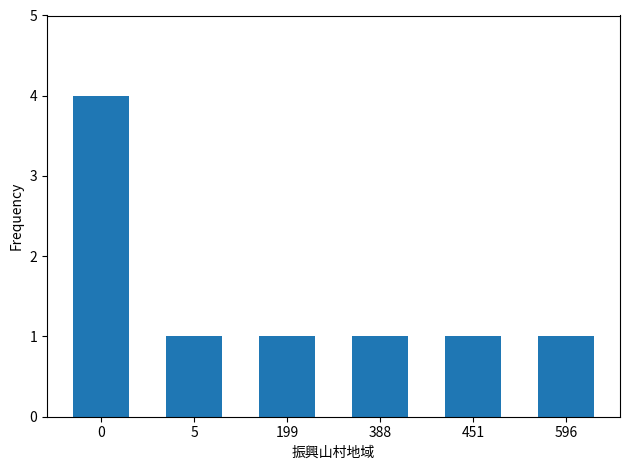

What is the value of the 4th bar from the left?

1